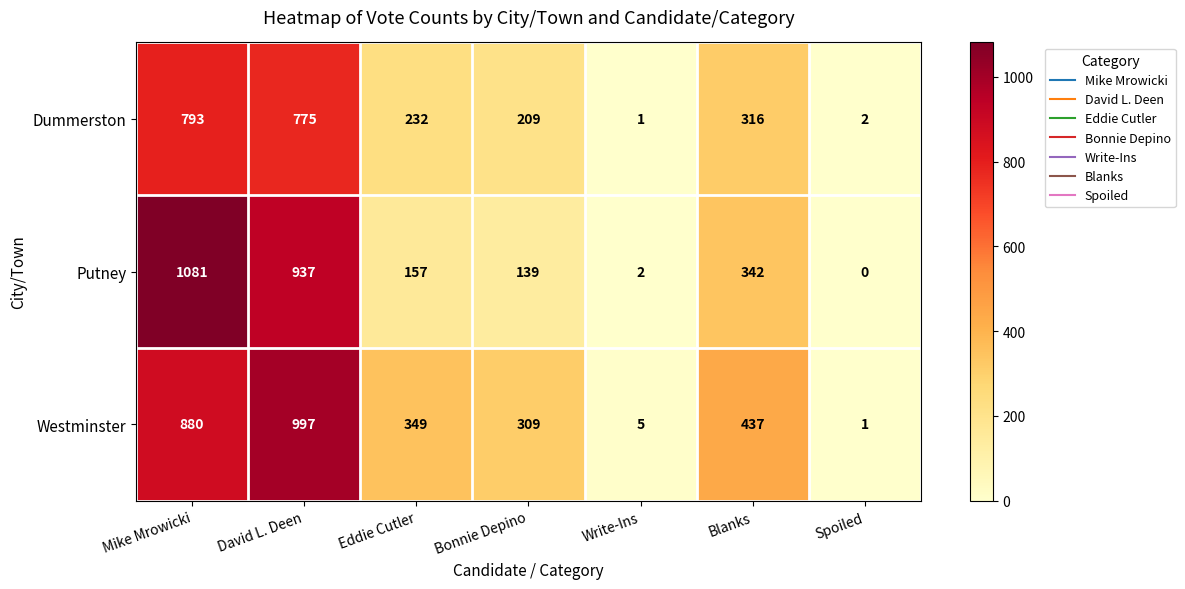

Which series has the largest total across all categories?

Westminster